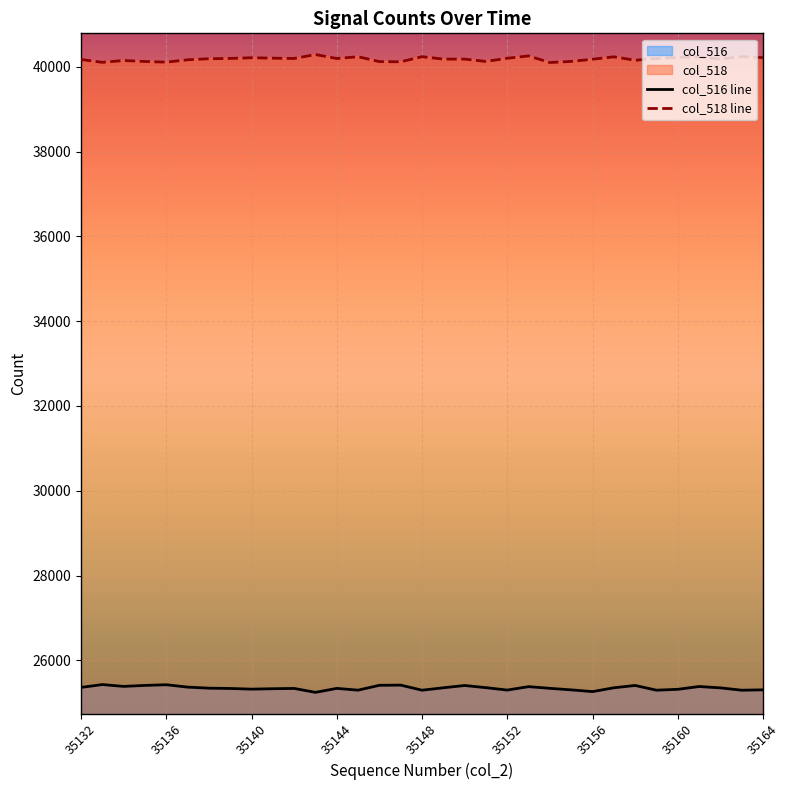

Which series has the largest total across all categories?

col_518 line